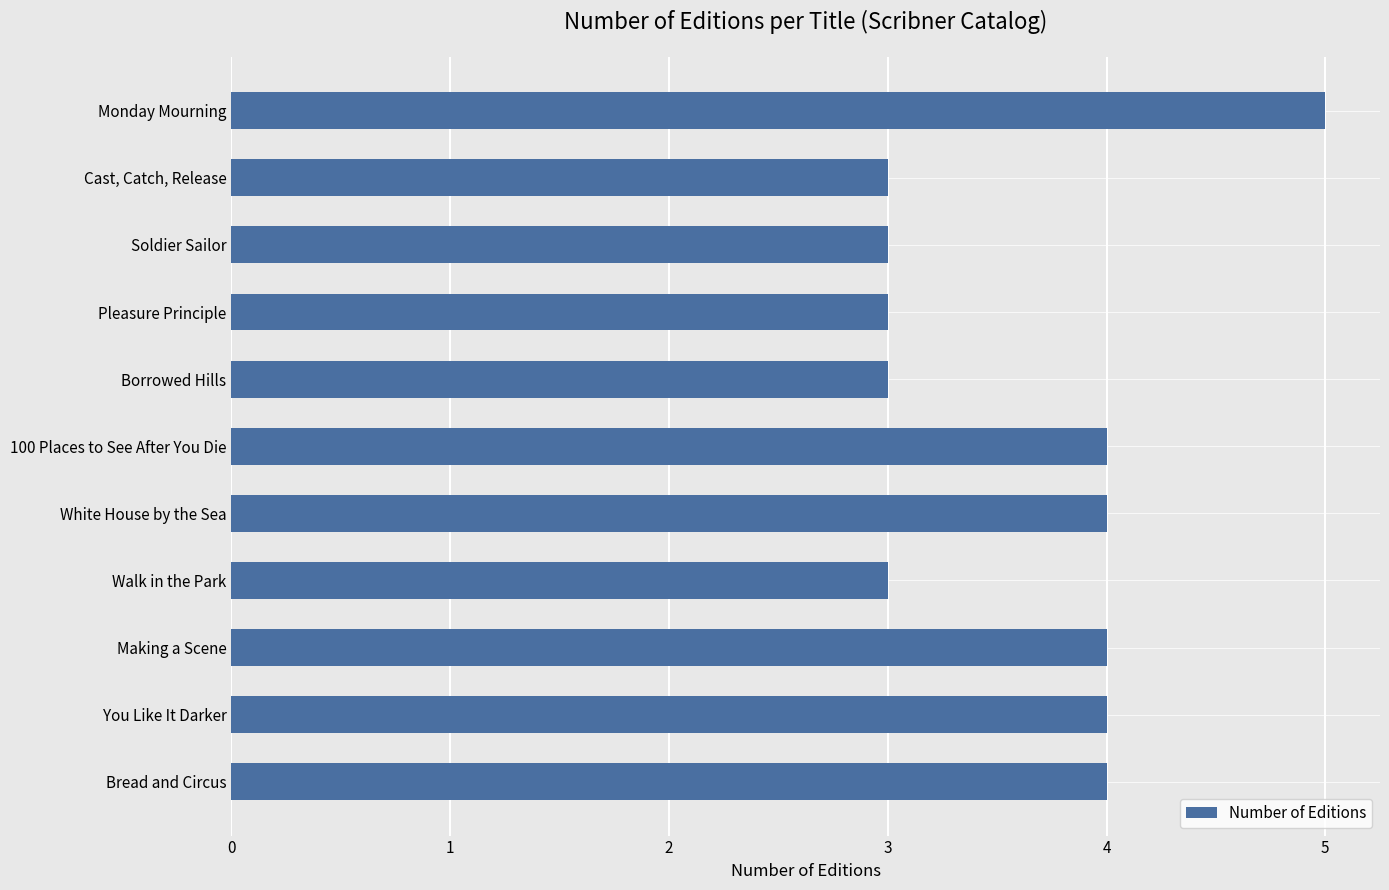

What is the difference between the second highest and minimum values?

1